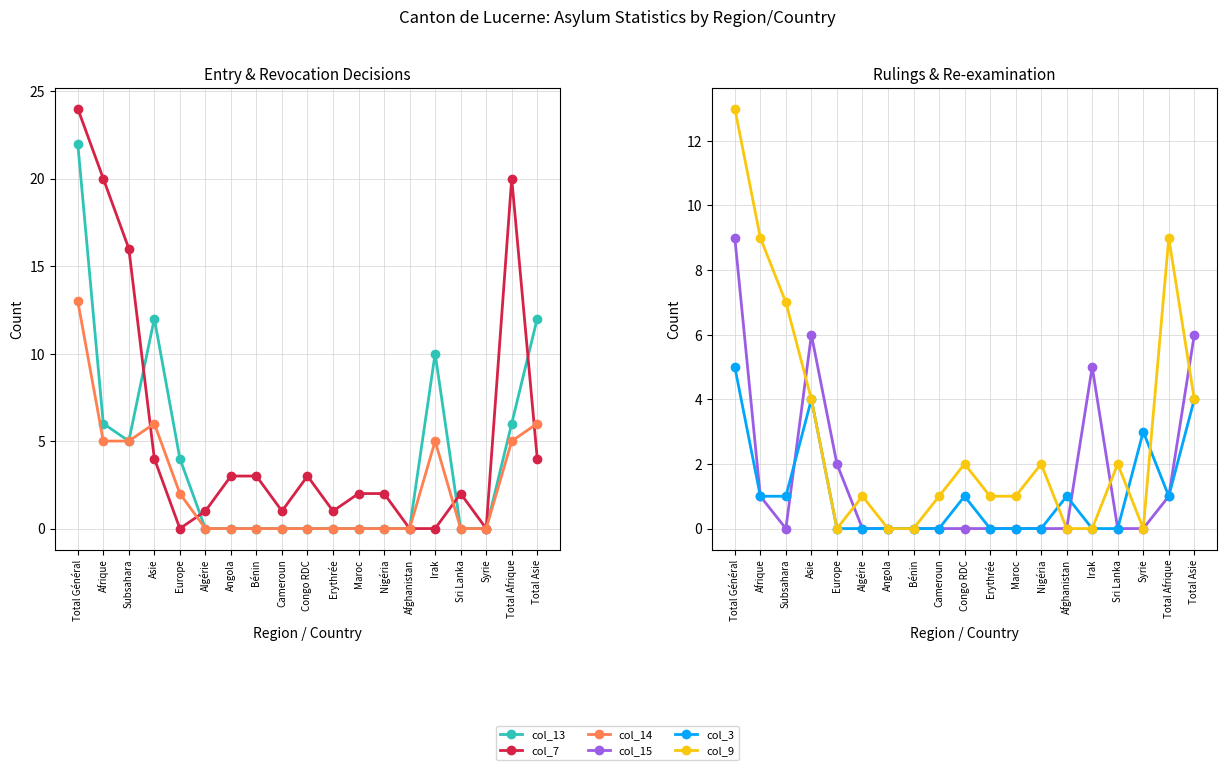

Reading left to right, what are all the values shown in this chart?

col_13: Total Général=22	Afrique=6	Subsahara=5	Asie=12	Europe=4	Algérie=0	Angola=0	Bénin=0	Cameroun=0	Congo RDC=0	Erythrée=0	Maroc=0	Nigéria=0	Afghanistan=0	Irak=10	Sri Lanka=0	Syrie=0	Total Afrique=6	Total Asie=12
col_7: Total Général=24	Afrique=20	Subsahara=16	Asie=4	Europe=0	Algérie=1	Angola=3	Bénin=3	Cameroun=1	Congo RDC=3	Erythrée=1	Maroc=2	Nigéria=2	Afghanistan=0	Irak=0	Sri Lanka=2	Syrie=0	Total Afrique=20	Total Asie=4
col_14: Total Général=13	Afrique=5	Subsahara=5	Asie=6	Europe=2	Algérie=0	Angola=0	Bénin=0	Cameroun=0	Congo RDC=0	Erythrée=0	Maroc=0	Nigéria=0	Afghanistan=0	Irak=5	Sri Lanka=0	Syrie=0	Total Afrique=5	Total Asie=6
col_15: Total Général=9	Afrique=1	Subsahara=0	Asie=6	Europe=2	Algérie=0	Angola=0	Bénin=0	Cameroun=0	Congo RDC=0	Erythrée=0	Maroc=0	Nigéria=0	Afghanistan=0	Irak=5	Sri Lanka=0	Syrie=0	Total Afrique=1	Total Asie=6
col_3: Total Général=5	Afrique=1	Subsahara=1	Asie=4	Europe=0	Algérie=0	Angola=0	Bénin=0	Cameroun=0	Congo RDC=1	Erythrée=0	Maroc=0	Nigéria=0	Afghanistan=1	Irak=0	Sri Lanka=0	Syrie=3	Total Afrique=1	Total Asie=4
col_9: Total Général=13	Afrique=9	Subsahara=7	Asie=4	Europe=0	Algérie=1	Angola=0	Bénin=0	Cameroun=1	Congo RDC=2	Erythrée=1	Maroc=1	Nigéria=2	Afghanistan=0	Irak=0	Sri Lanka=2	Syrie=0	Total Afrique=9	Total Asie=4